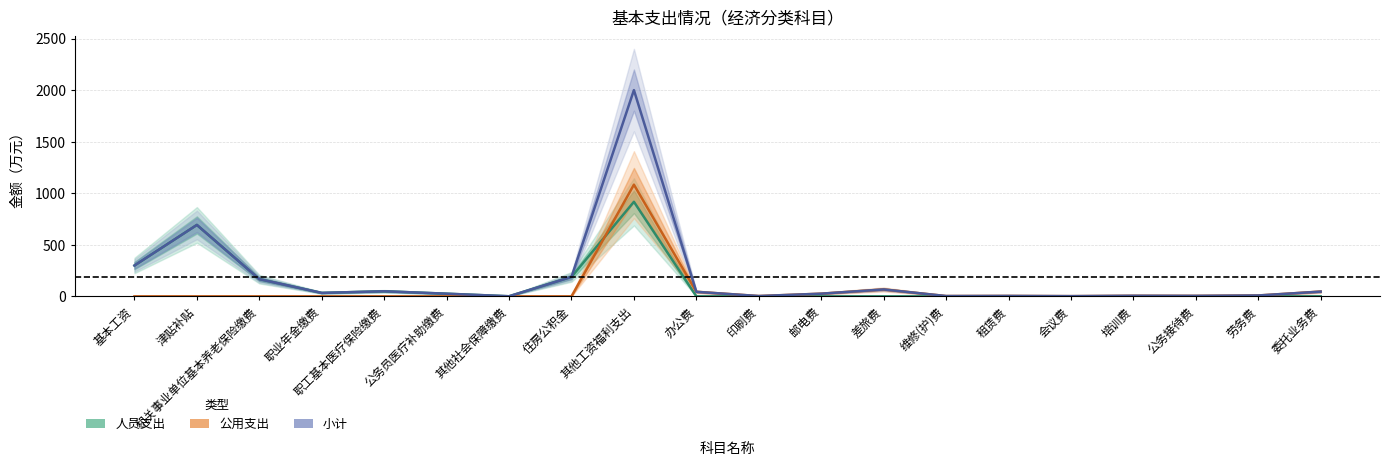

True or false: 小计 and 公用支出 cross at least once.

False